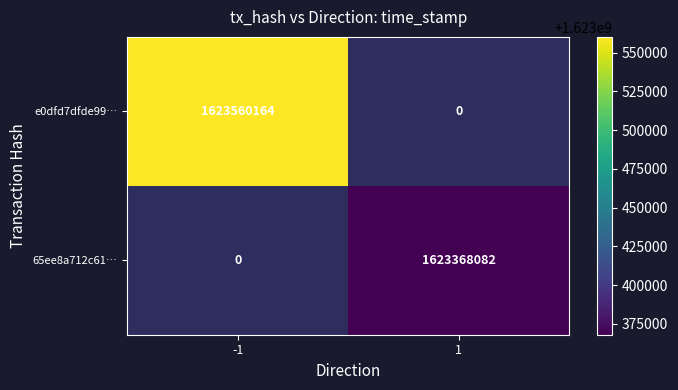

True or false: e0dfd7dfde99… has a value of 897731651 at -1.

False